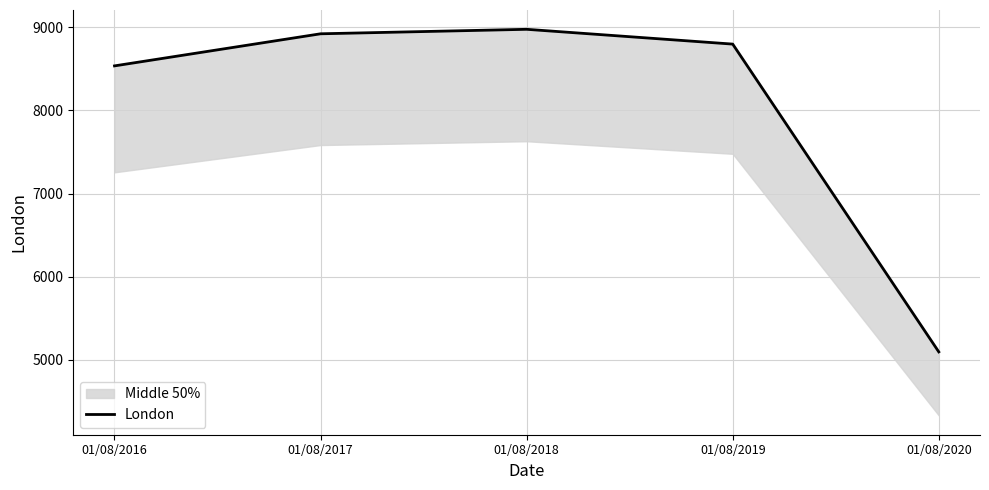

The value at 01/08/2020 is 5095. True or false?

True